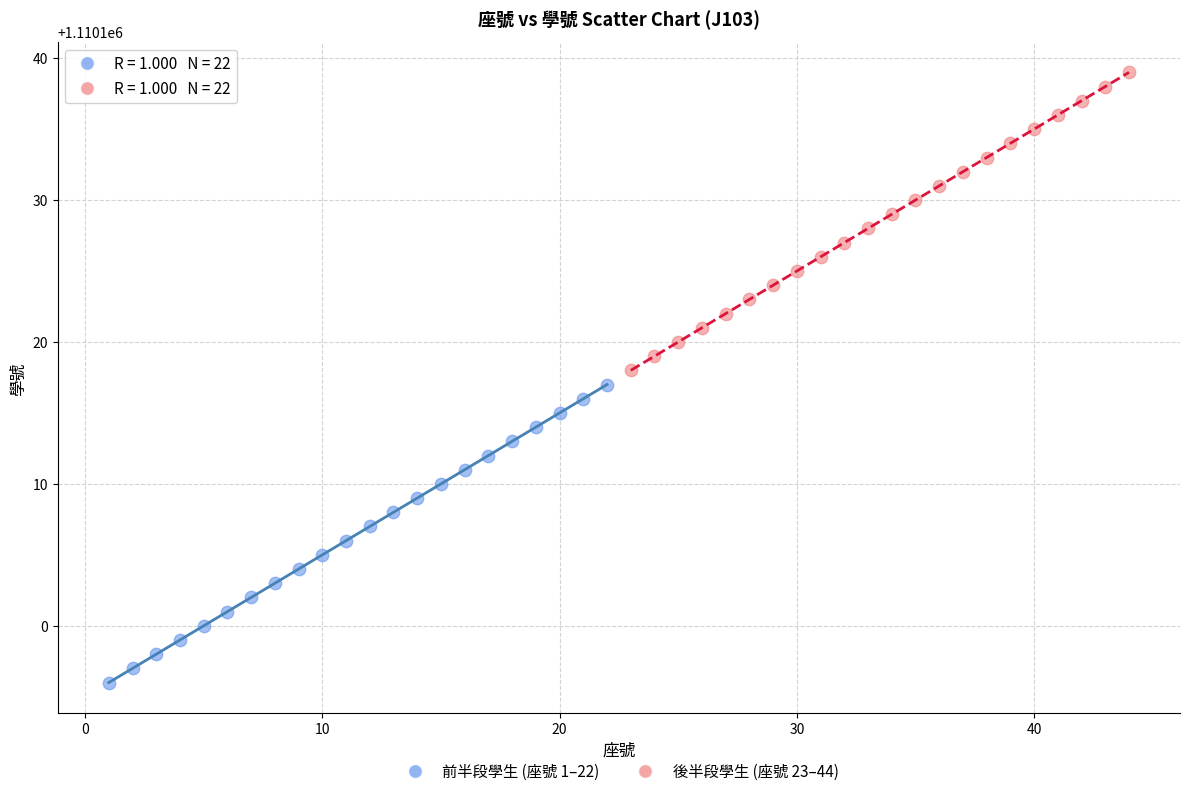

Which series contains the lowest Y value?

前半段學生 (座號 1–22)